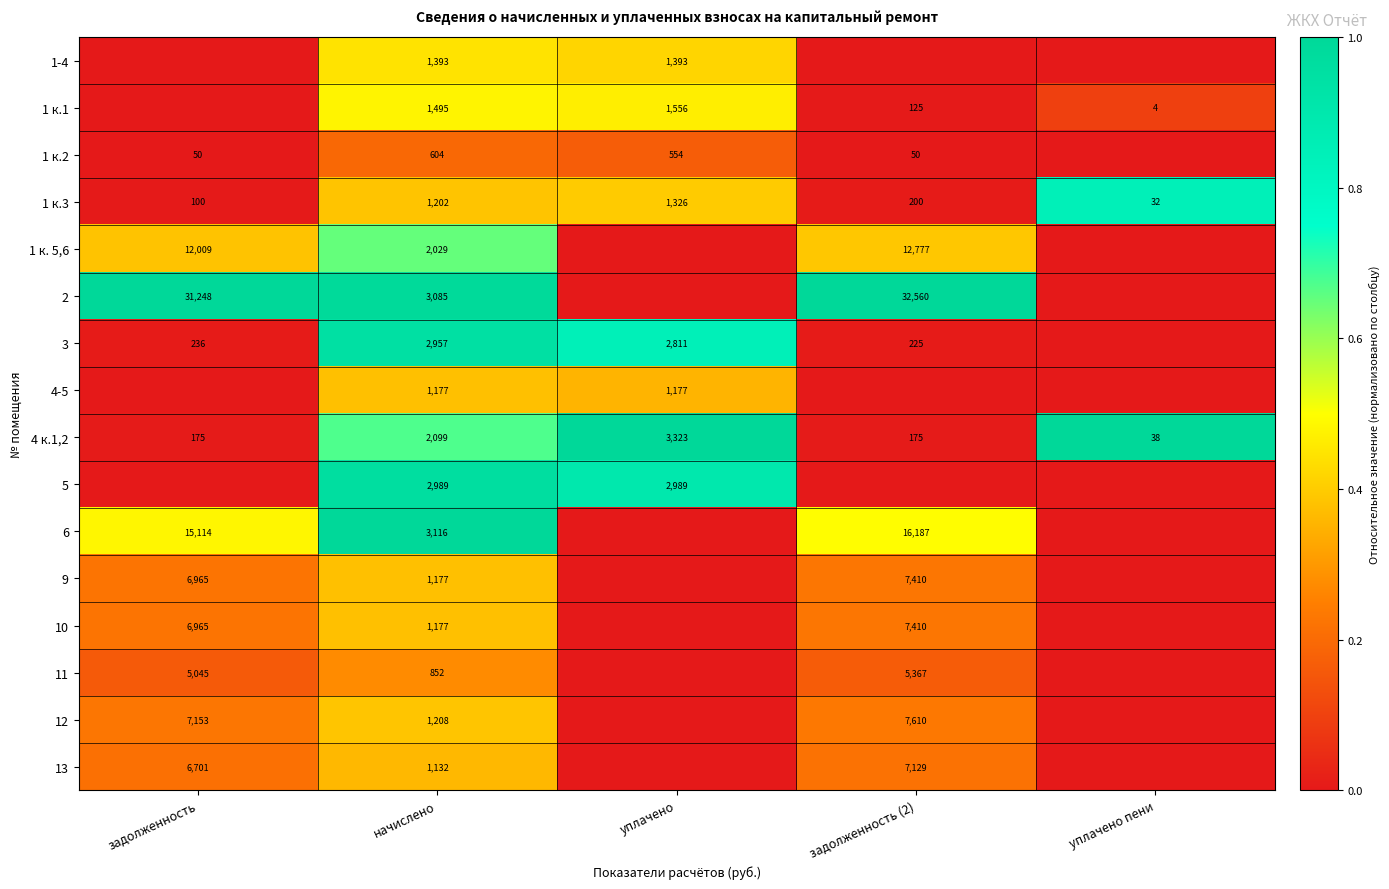

What is the minimum value for 1 к.3?

32